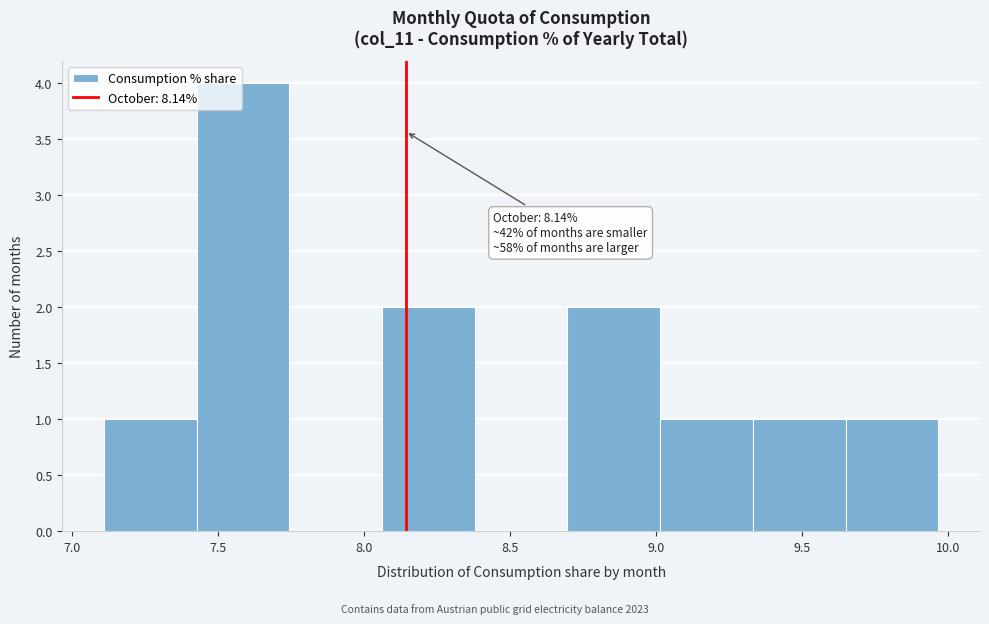

Which range on the x-axis has the tallest bar?

7.45 to 7.75